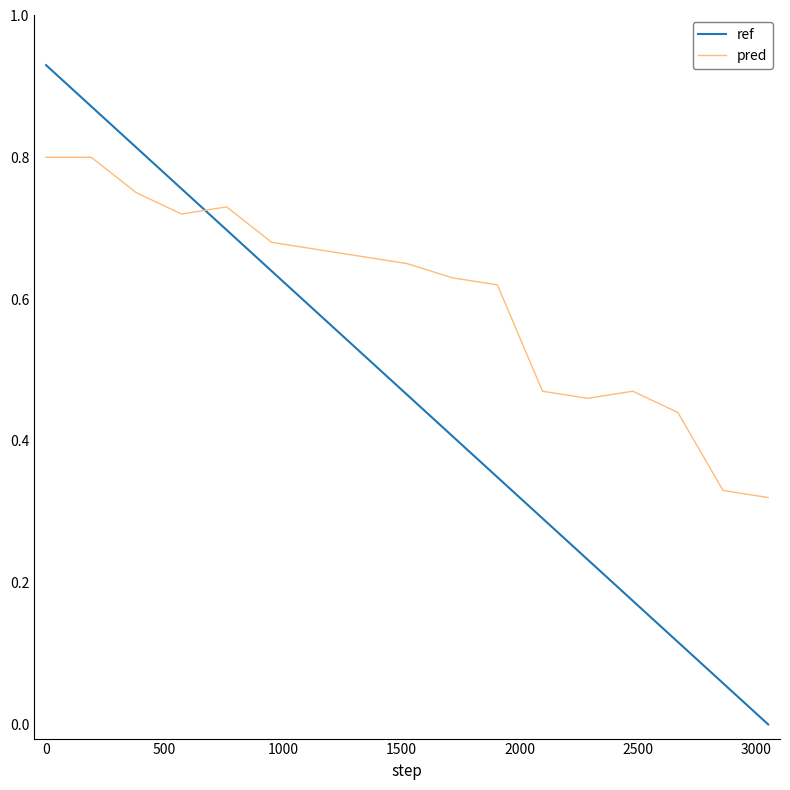

Is this an area chart (filled region under the line)?

No